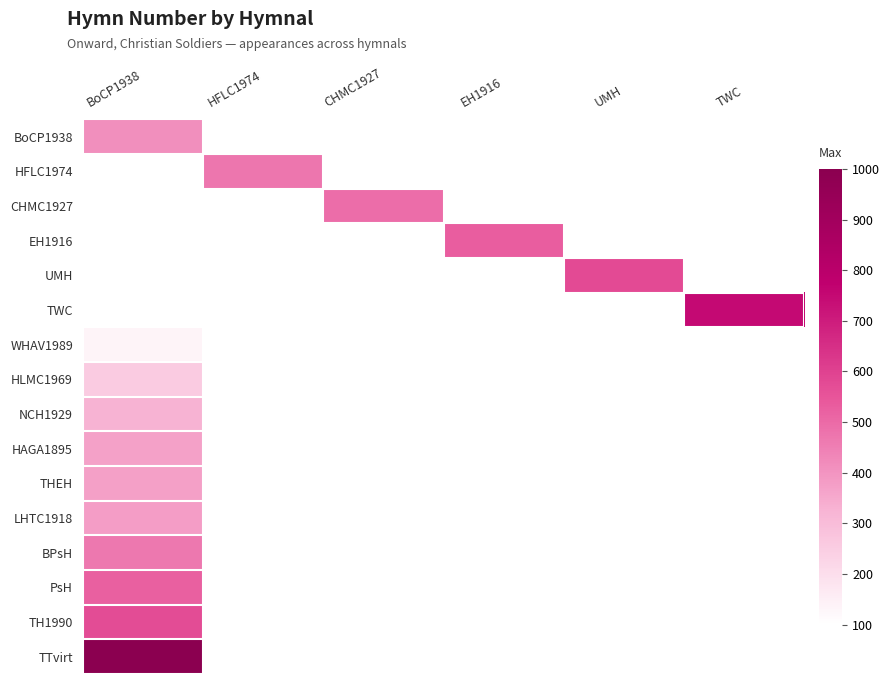

What is the greatest value displayed?

997.0